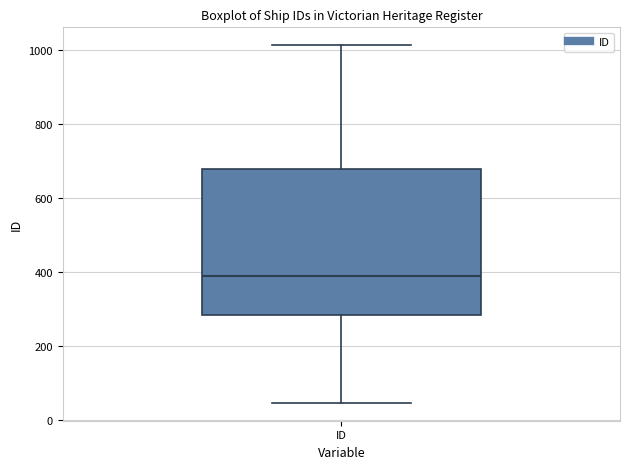

Where is the lower edge of the box for ID on the y-axis? The values are not printed on the chart, so give them approximately, as read against the axis.

280